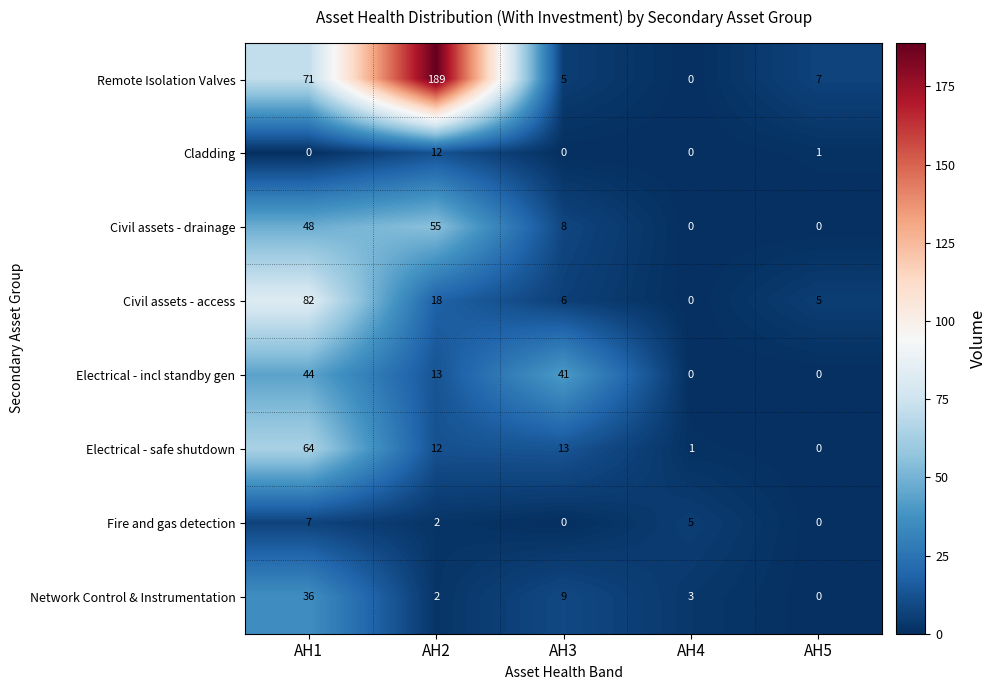

What is the difference between the maximum and minimum values in the Cladding series?

12